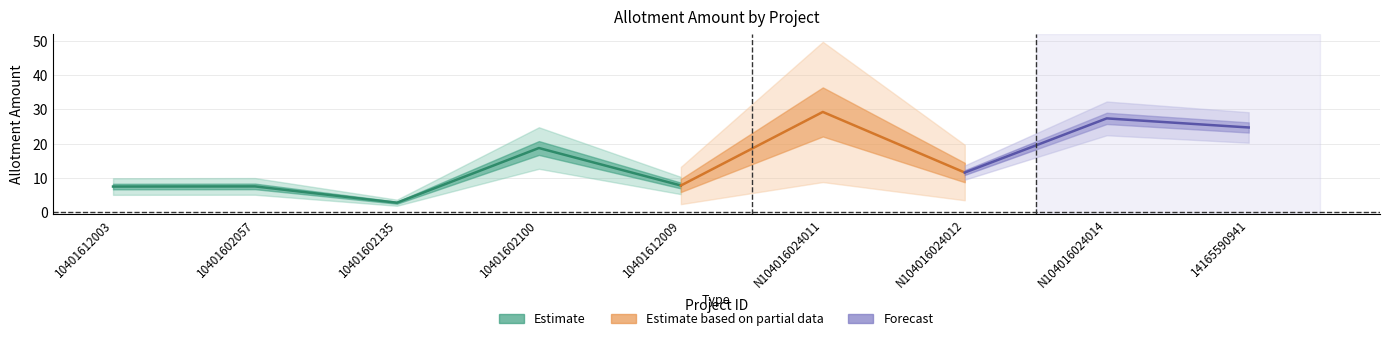

Rank the categories by value from lowest to highest.

10401602135, 10401612003, 10401602057, 10401612009, N104016024012, 10401602100, 14165590941, N104016024014, N104016024011